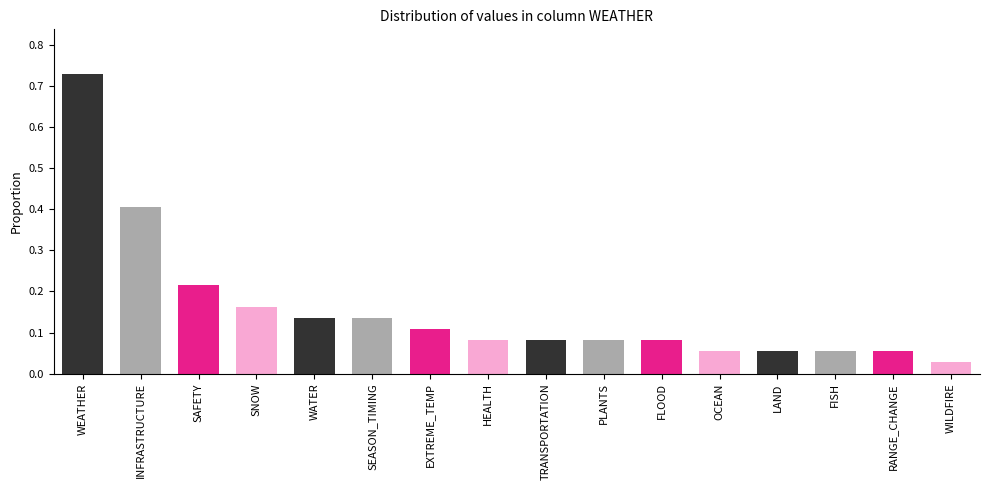

Is it true that the value at RANGE_CHANGE is 0.0?

False